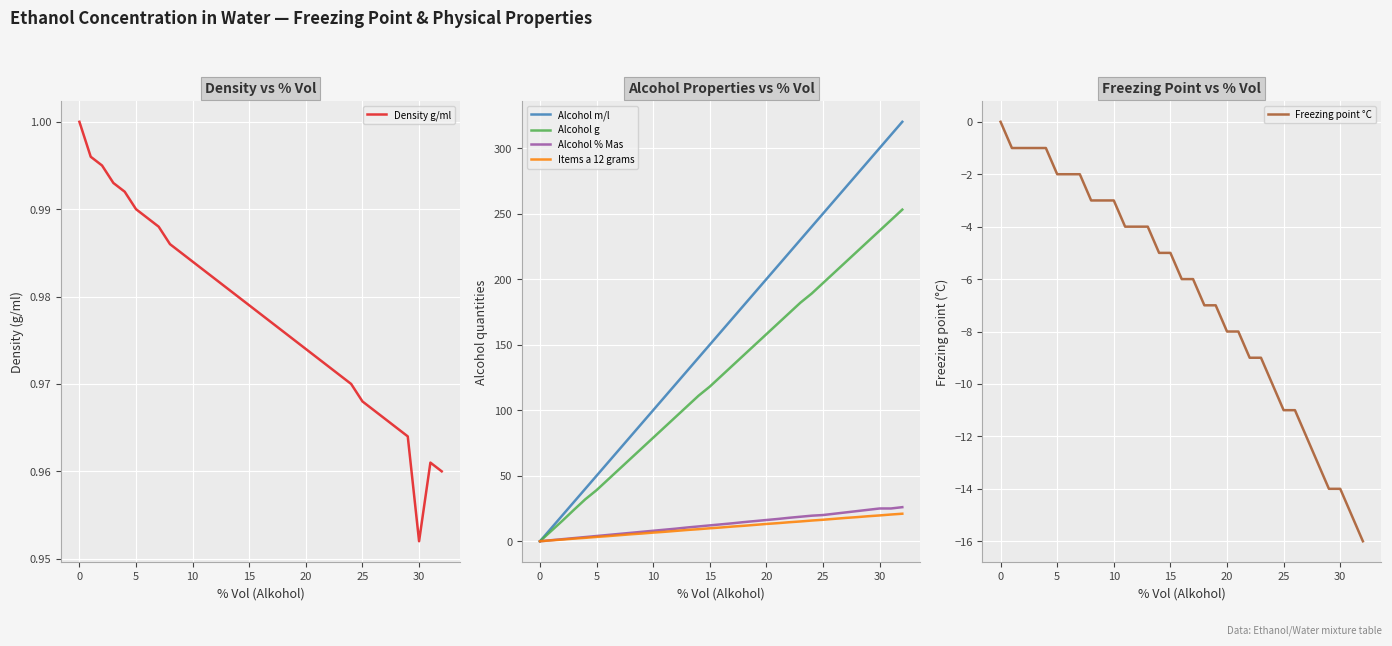

What is the label of the 12th point from the right?

21